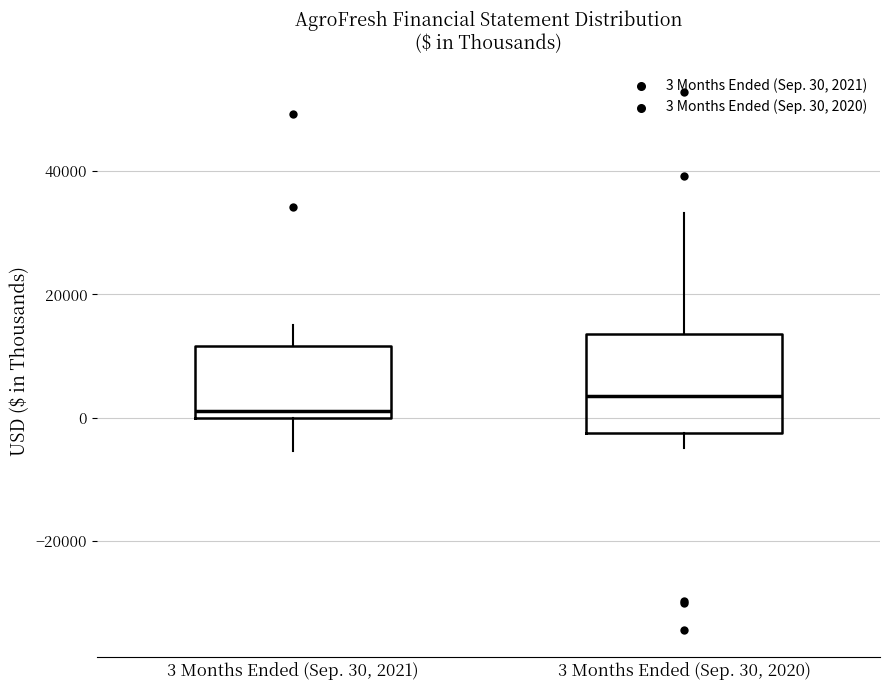

Where does the lower whisker of the box for 3 Months Ended (Sep. 30, 2021) end on the y-axis? The values are not printed on the chart, so give them approximately, as read against the axis.

-6000